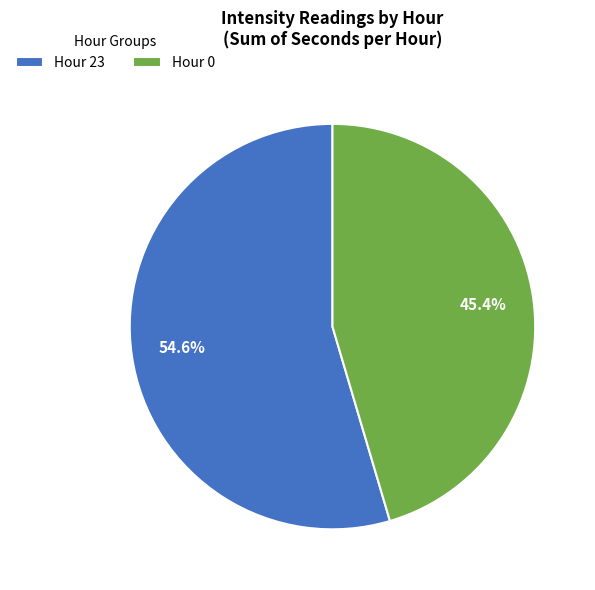

How many segments does this pie chart have?

2